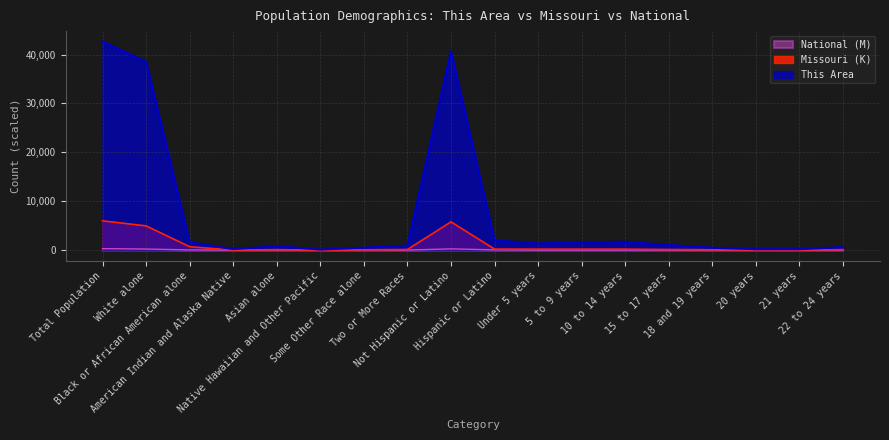

What is the label of the 1st point from the right?

22 to 24 years